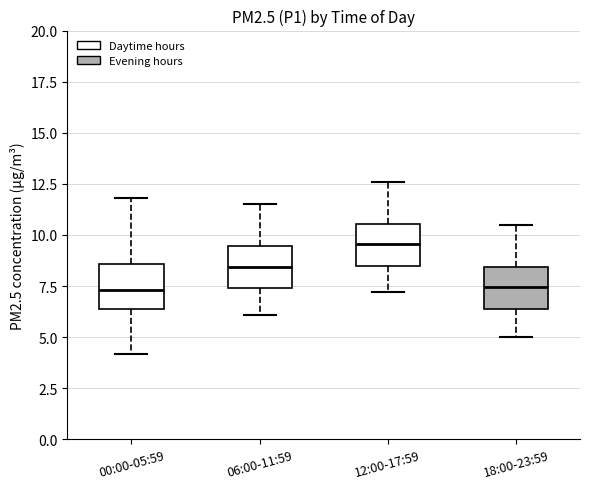

Reading left to right, transcribe this box plot: for each box, give where its median line is, the range the box spans, and where its two whiskers end, as read against the y-axis. The values are not printed on the chart, so give them approximately, as read against the axis.

00:00-05:59: median 7.5, box 6.5 to 8.5, whiskers 4.0 to 12.0
06:00-11:59: median 8.5, box 7.5 to 9.5, whiskers 6.0 to 11.5
12:00-17:59: median 9.5, box 8.5 to 10.5, whiskers 7.0 to 12.5
18:00-23:59: median 7.5, box 6.5 to 8.5, whiskers 5.0 to 10.5